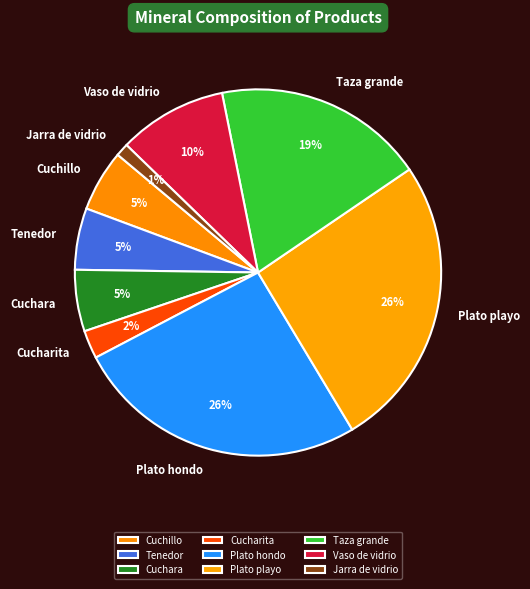

Is the sum of Cuchillo and Cucharita greater than half?

No